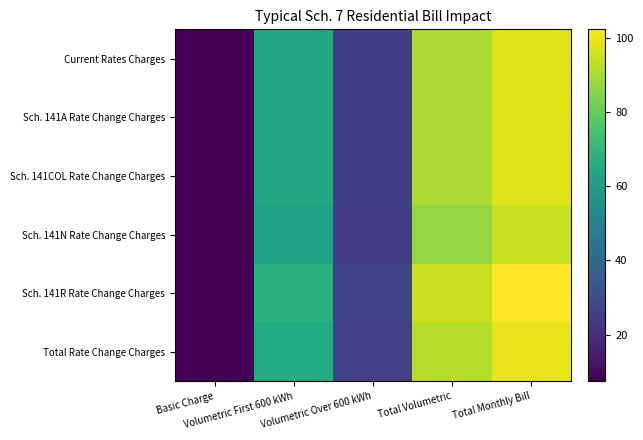

Which label corresponds to the largest value in the chart?

Total Monthly Bill